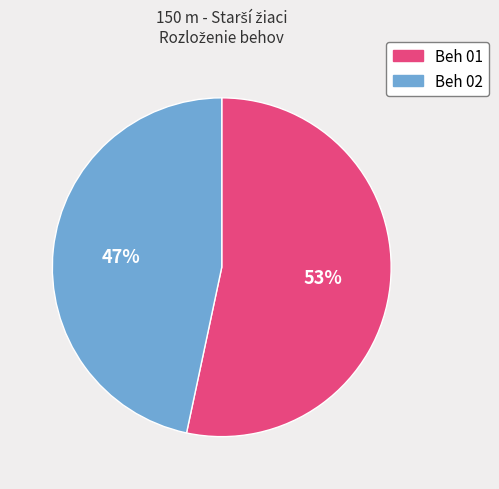

The Beh 02 slice represents 41% of the pie. True or false?

False